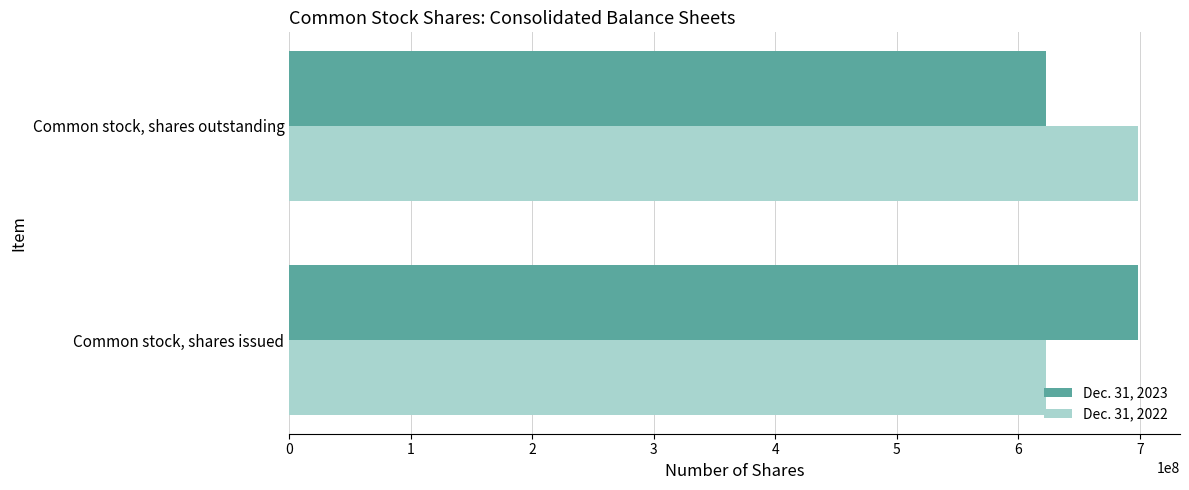

Count the number of categories in the chart.

2